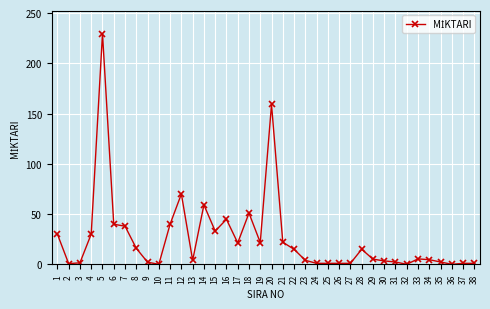

Where is the first local maximum?

5